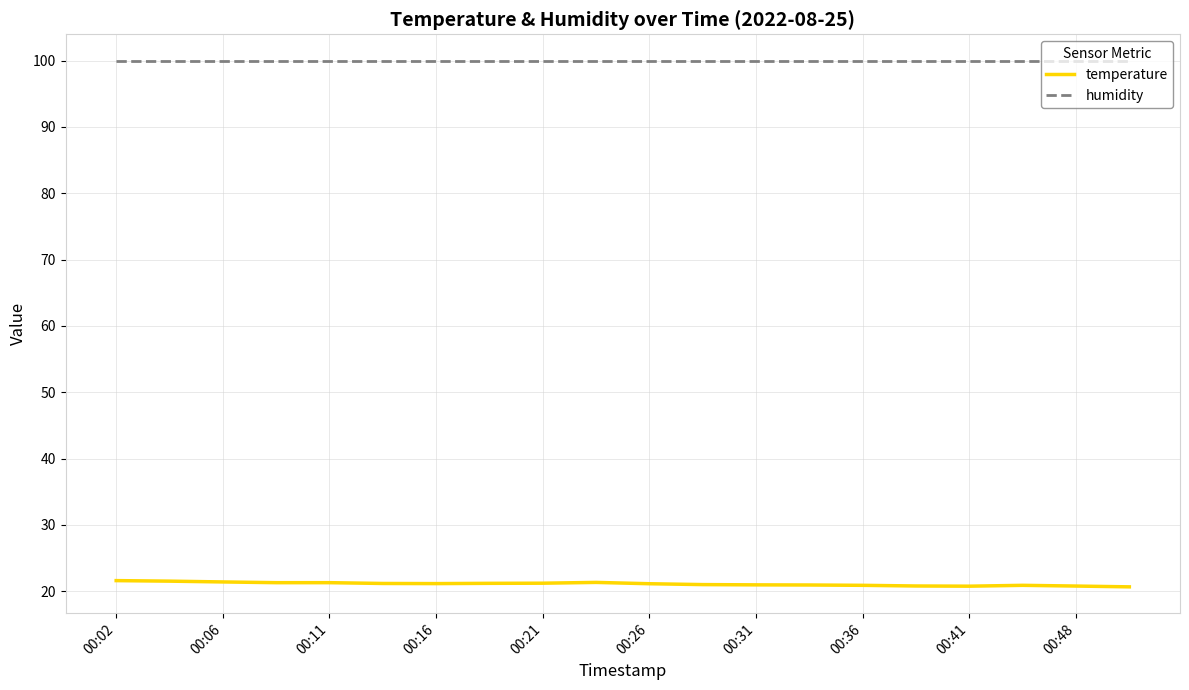

Rank the series by their average value, from highest to lowest.

humidity, temperature